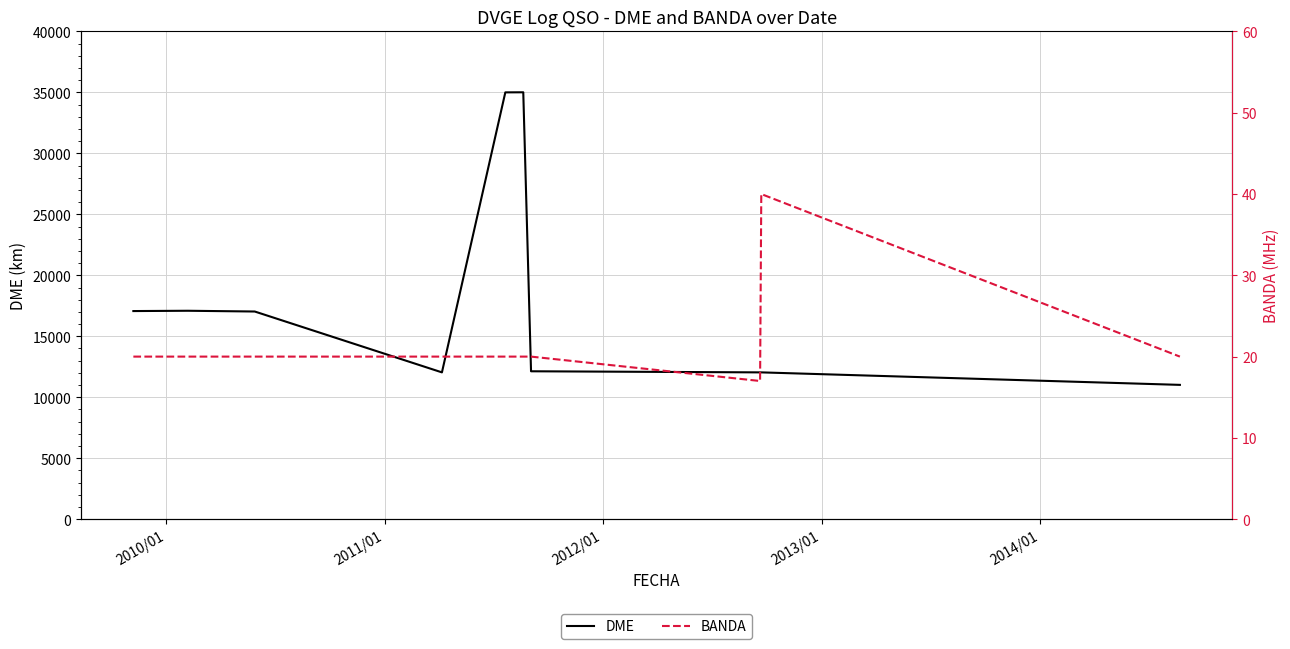

Reading left to right, extract all data points from this chart.

DME: 17069	17094	17032	12040	35007	35014	12130	12040	12040	11015
BANDA: 20	20	20	20	20	20	20	17	40	20